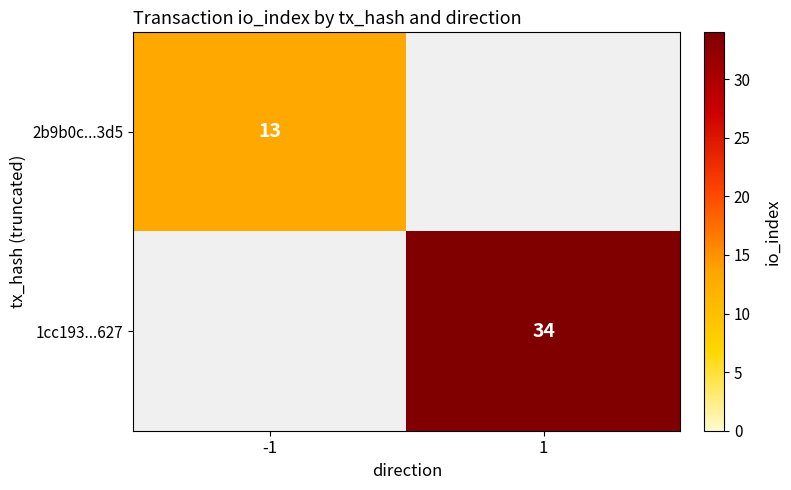

Count the number of categories in the chart.

2